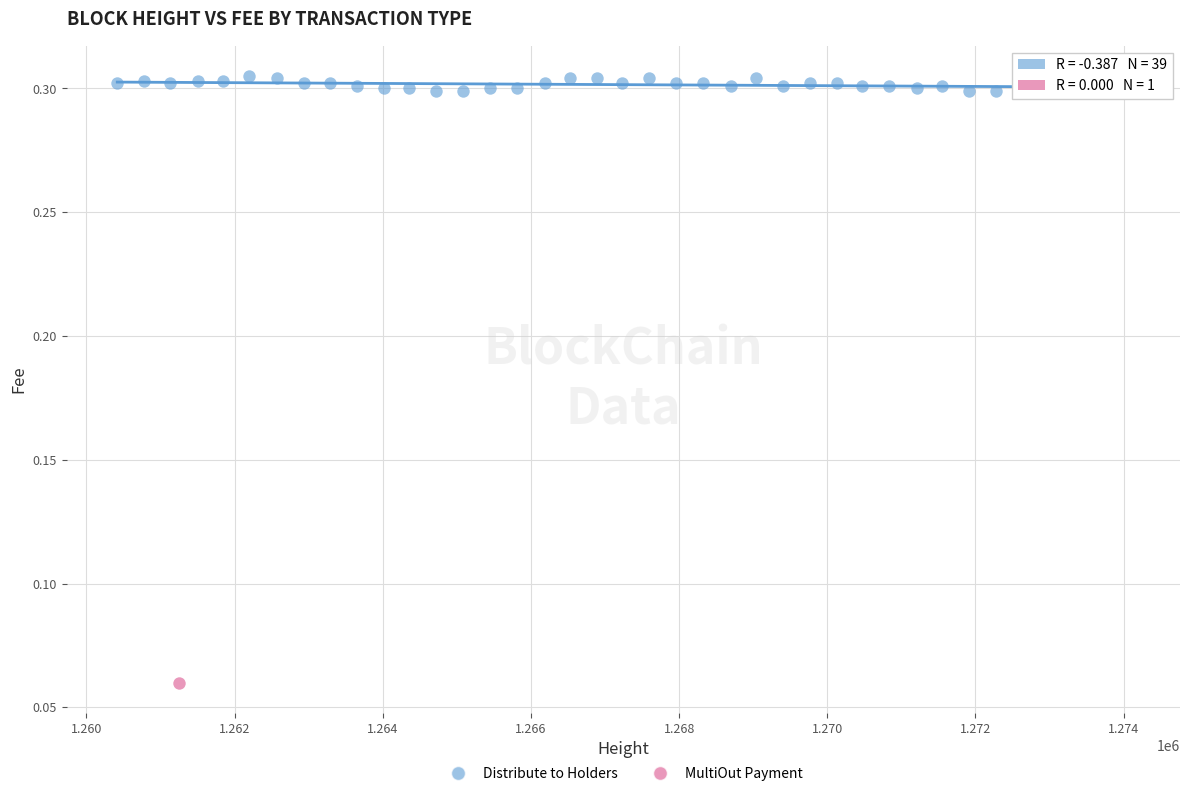

What are all the series names shown in the legend?

Distribute to Holders, MultiOut Payment